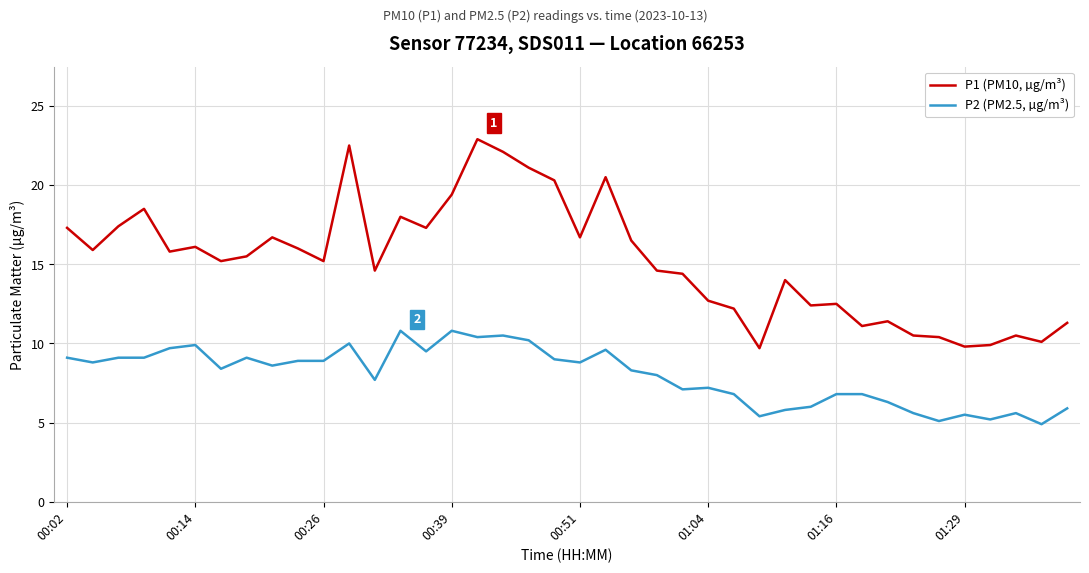

At how many categories does at least one series exceed 6?

40